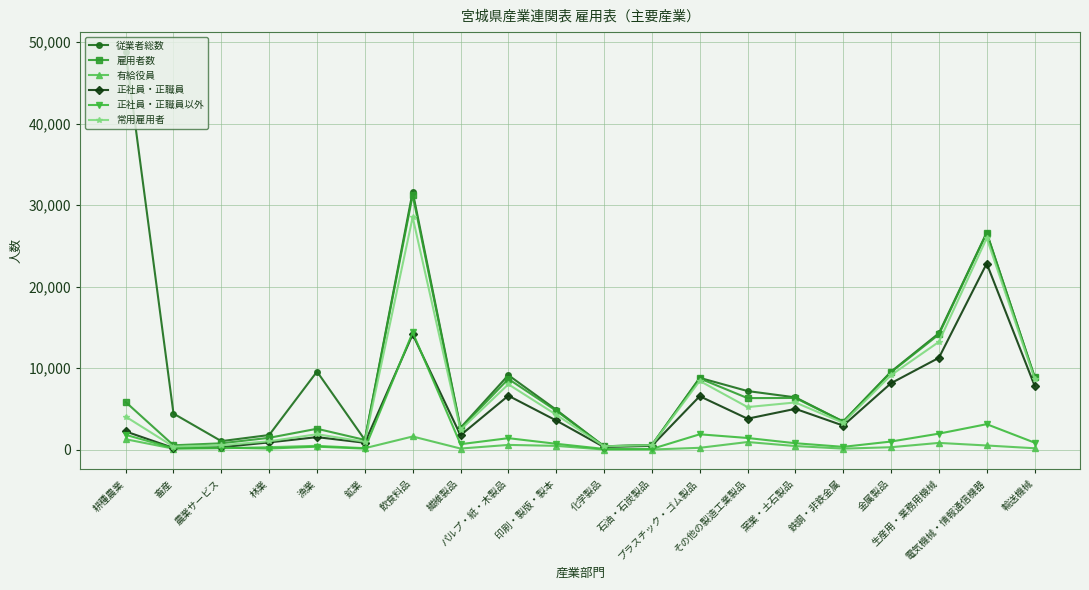

At which label is 従業者総数 closest to 24603?

電気機械・情報通信機器